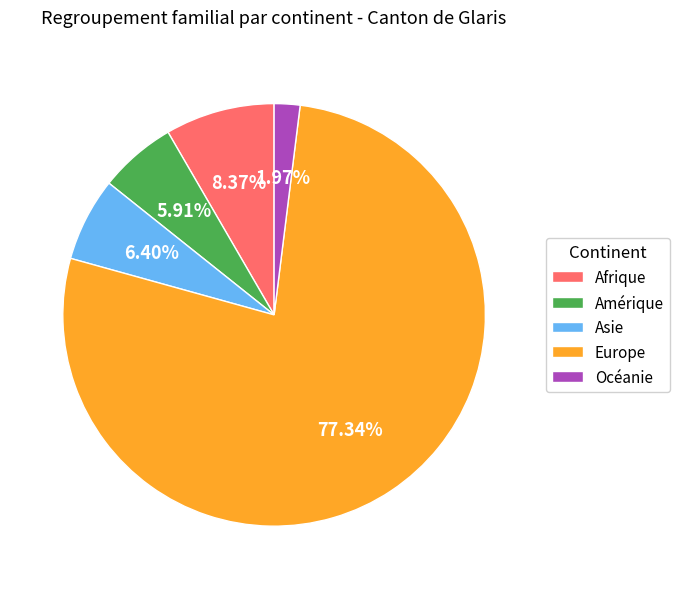

What is the largest slice in the pie chart?

Europe